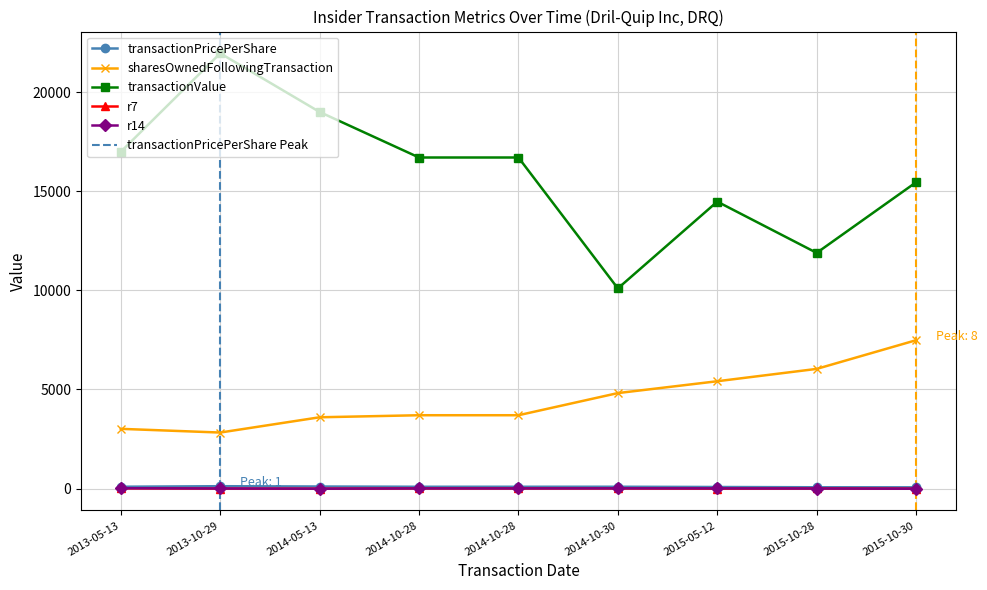

At which category does the chart reach its peak across all series?

2013-10-29